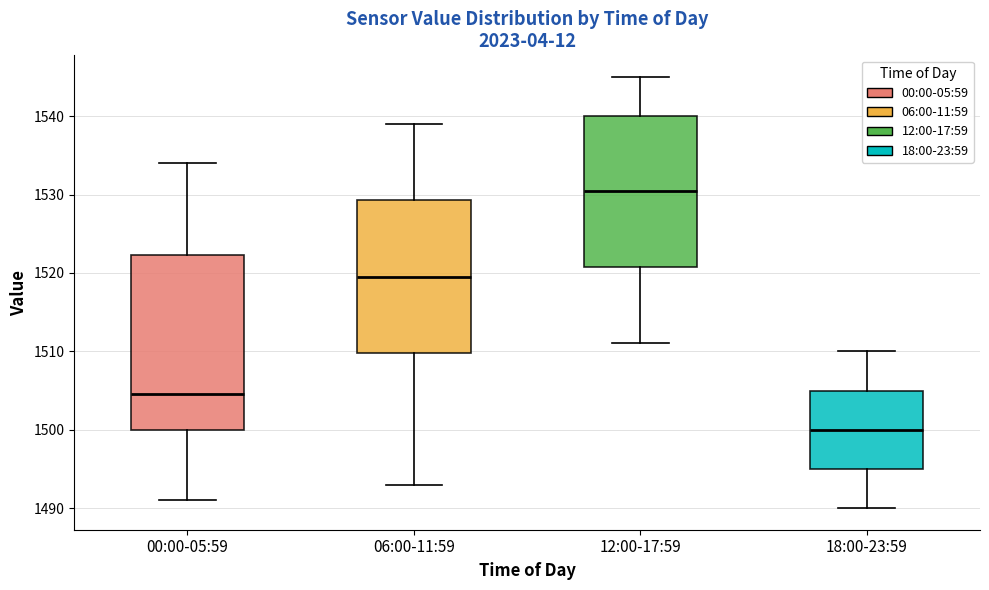

Reading left to right, read every box against the y-axis: the position of its median line, the range the box covers, and the ends of its whiskers. The values are not printed on the chart, so give them approximately, as read against the axis.

00:00-05:59: median 1505, box 1500 to 1522, whiskers 1491 to 1534
06:00-11:59: median 1520, box 1510 to 1529, whiskers 1493 to 1539
12:00-17:59: median 1531, box 1521 to 1540, whiskers 1511 to 1545
18:00-23:59: median 1500, box 1495 to 1505, whiskers 1490 to 1510